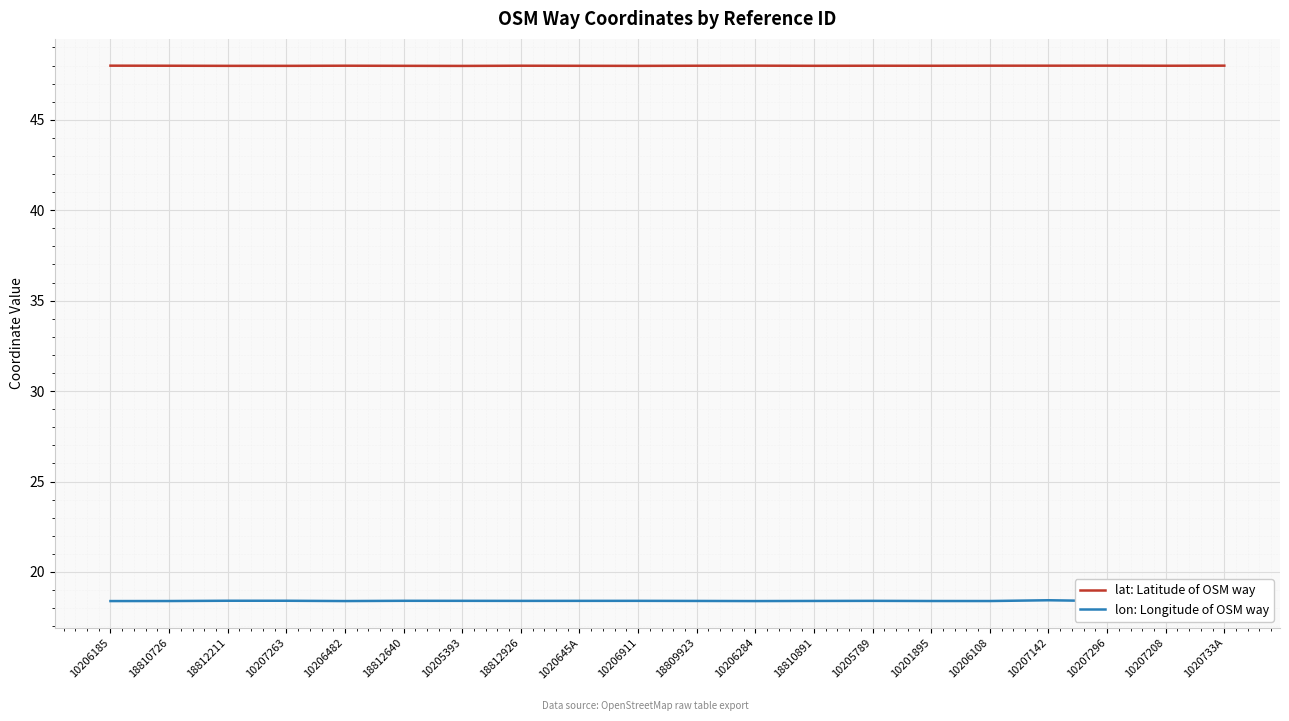

What is the difference between the highest and lowest values at 10205789?

29.6